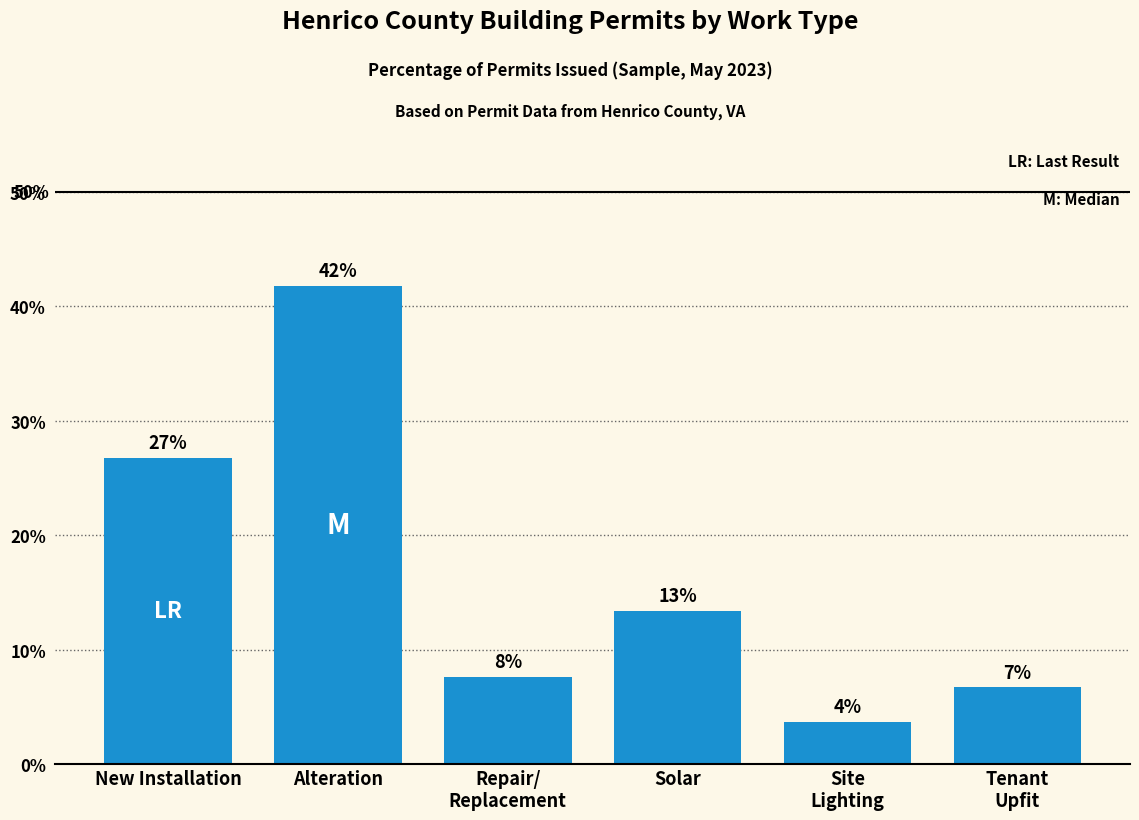

How many bars are there in total?

6